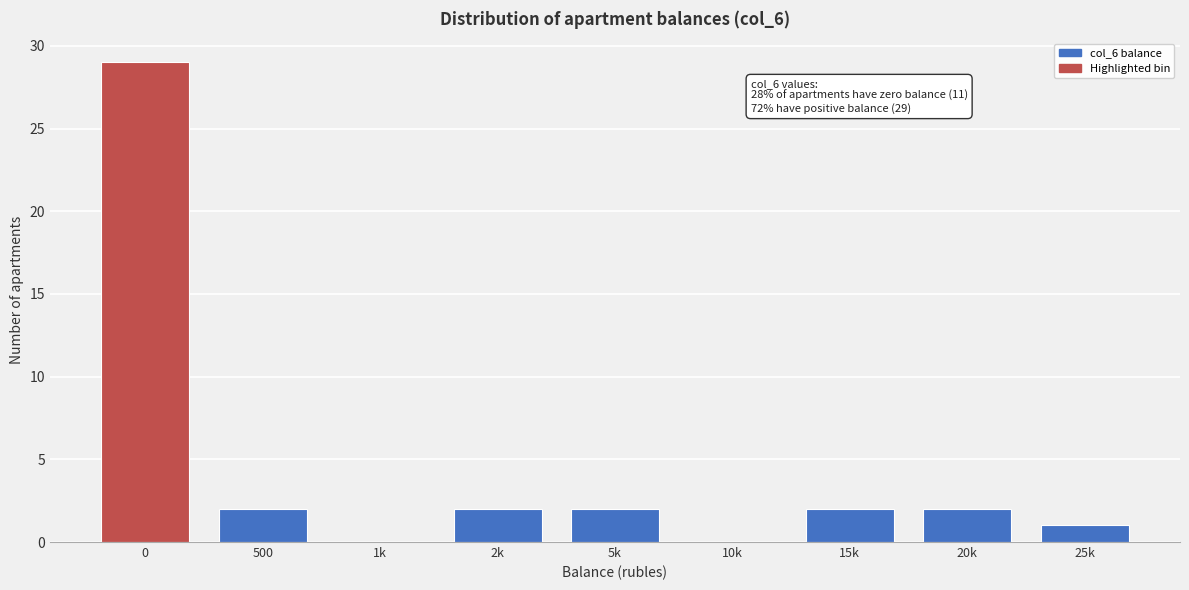

Reading right to left, transcribe all the data shown in this chart.

25k=1	20k=2	15k=2	10k=0	5k=2	2k=2	1k=0	500=2	0=29